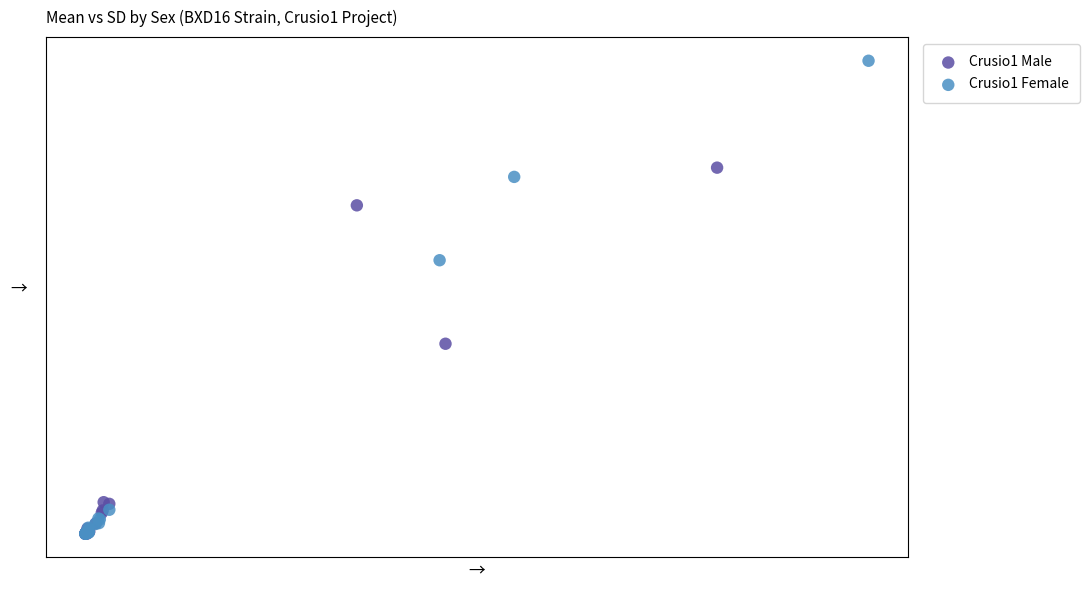

Which series has the widest spread of Y values?

Crusio1 Female